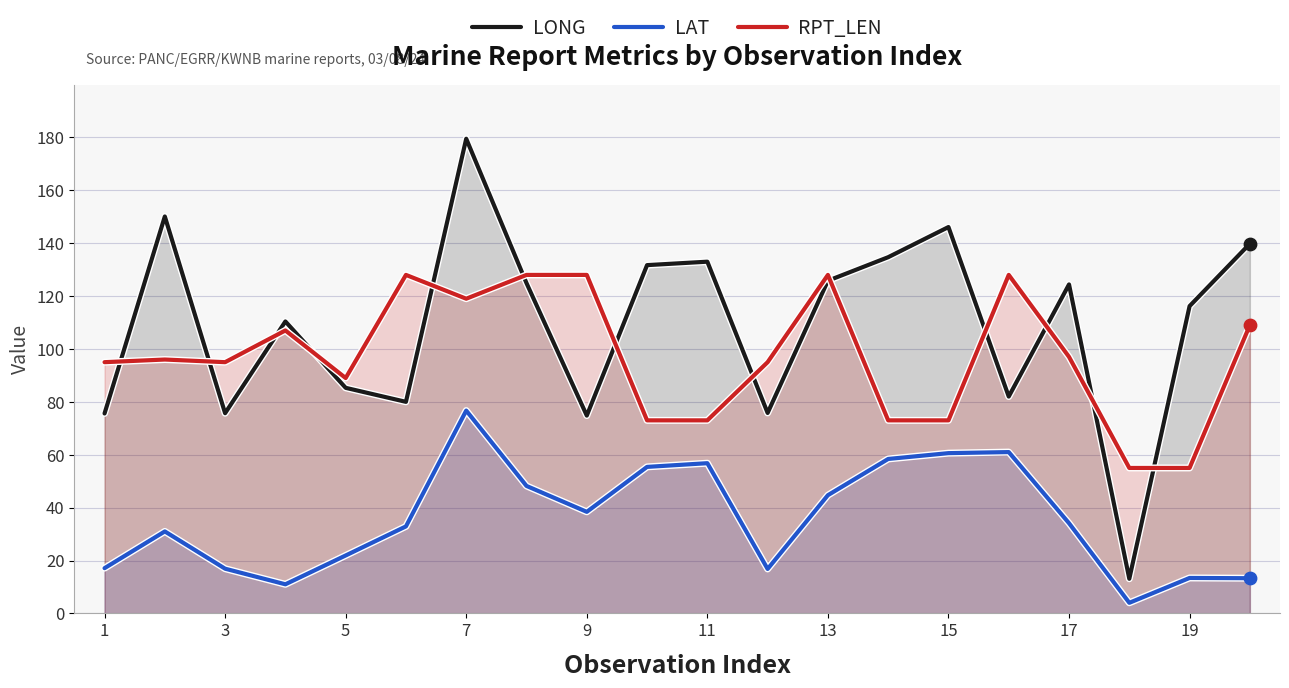

Is the value of RPT_LEN at 15 greater than the value of LONG at 15?

No